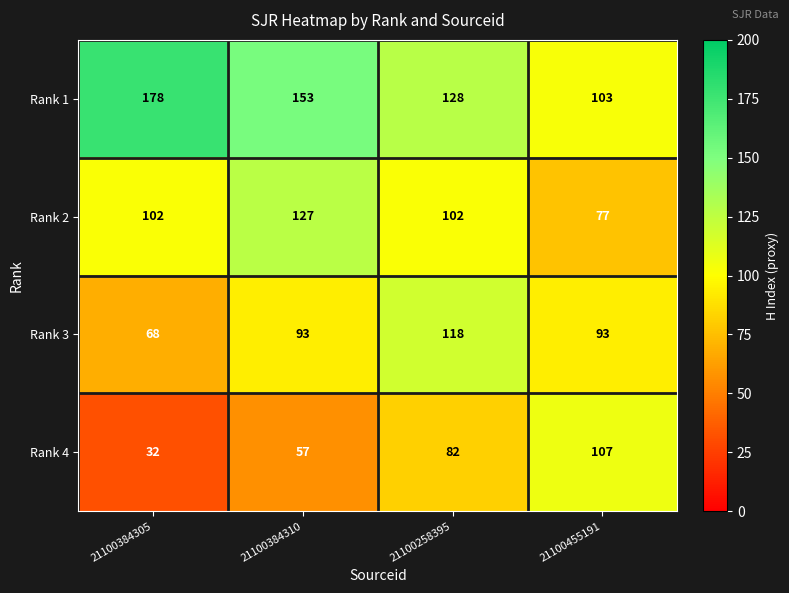

What is the spread (max minus min) of values at 21100455191?

30